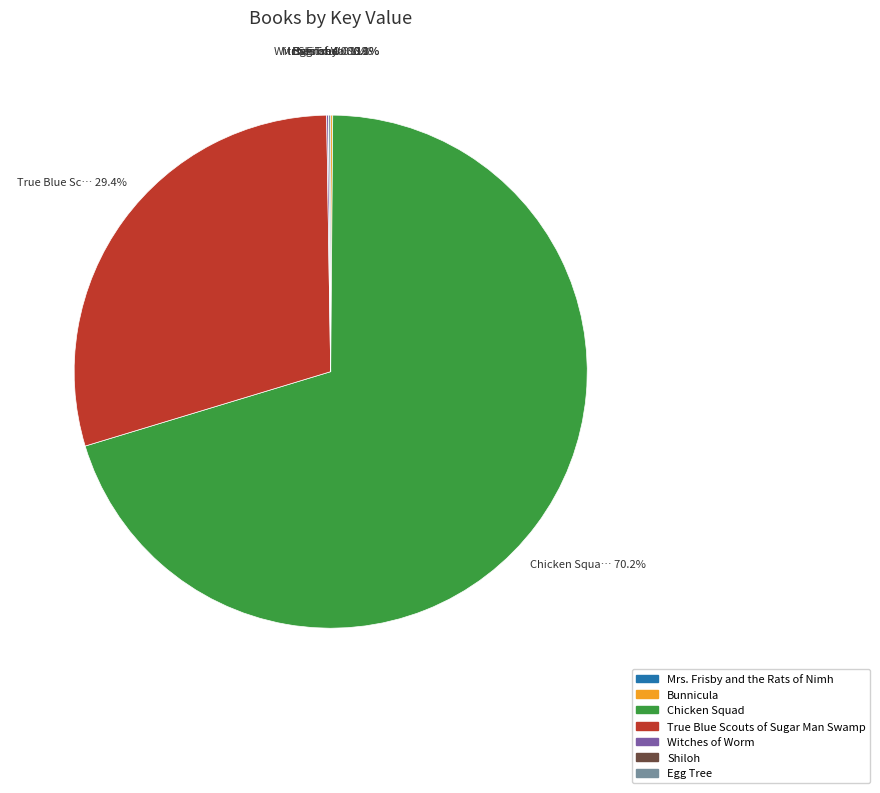

Which category has the biggest portion of the pie?

Chicken Squad